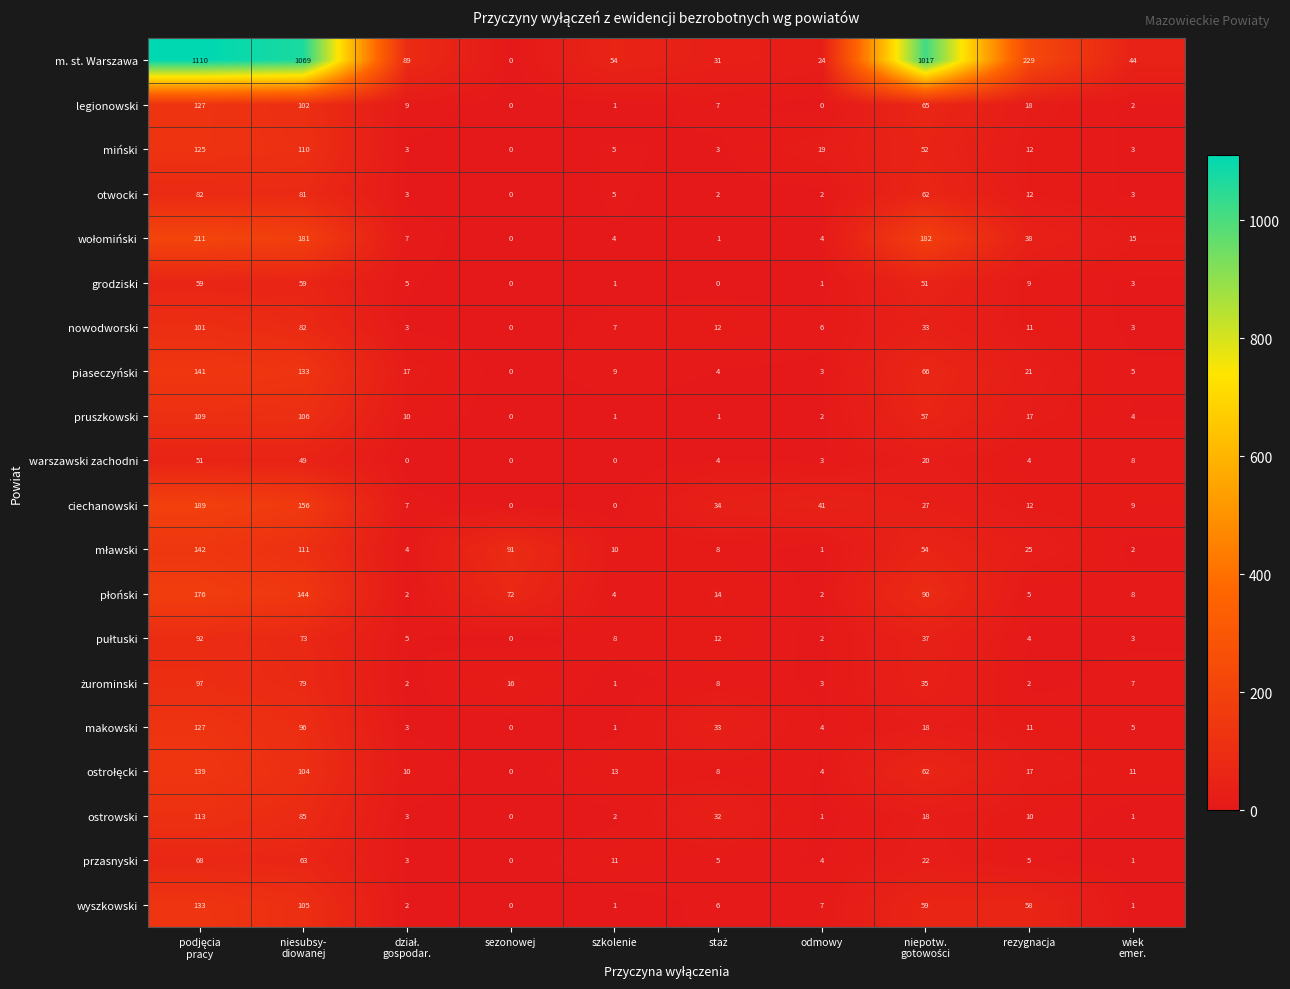

True or false: ostrowski has a value of 10 at rezygnacja.

True